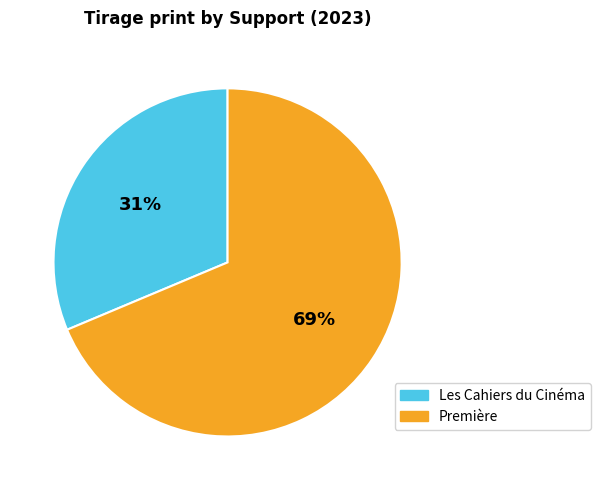

Do Les Cahiers du Cinéma and Première together represent more than half of the pie?

Yes